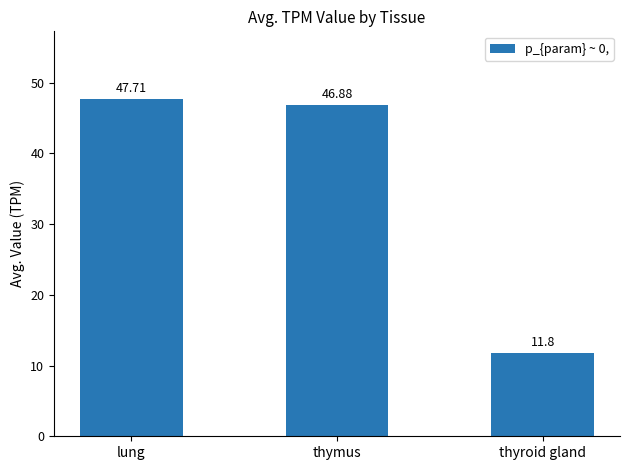

Rank the categories by value from highest to lowest.

lung, thymus, thyroid gland